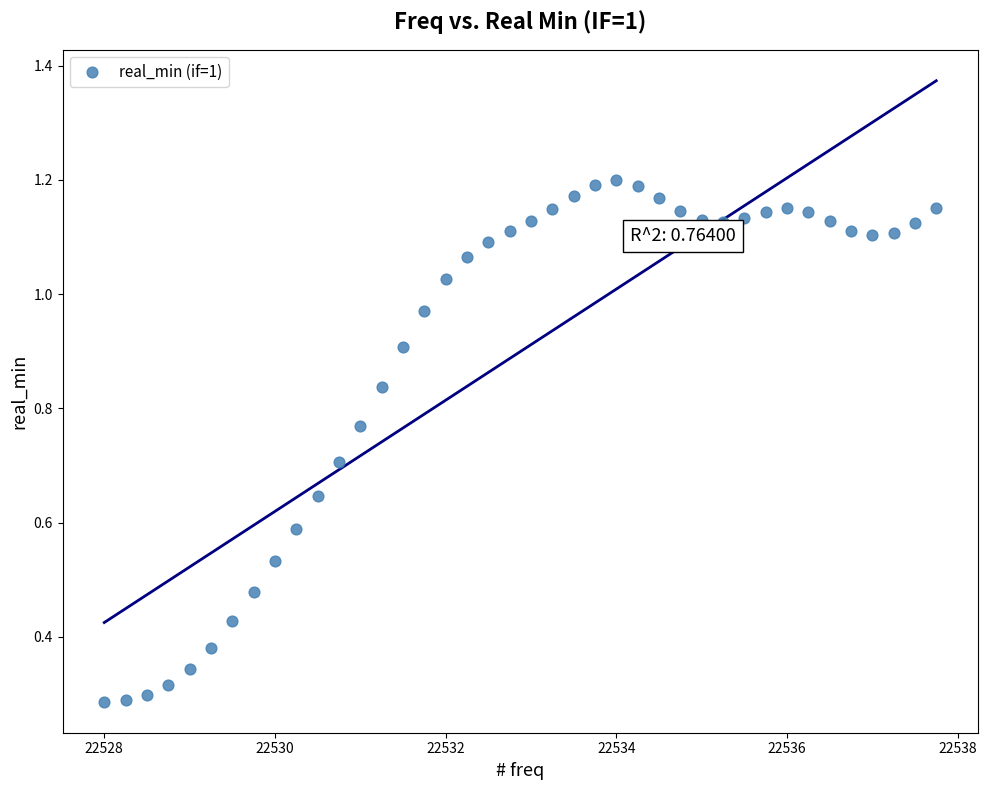

What is the range of X values (max minus min)?

9.8